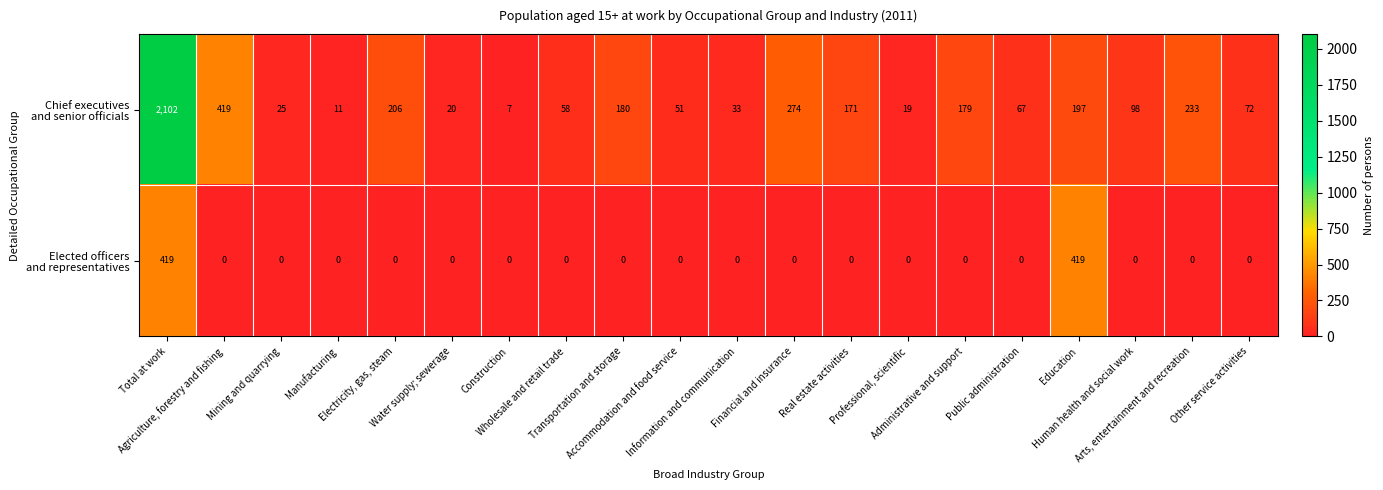

What is the maximum value shown in the chart?

2102